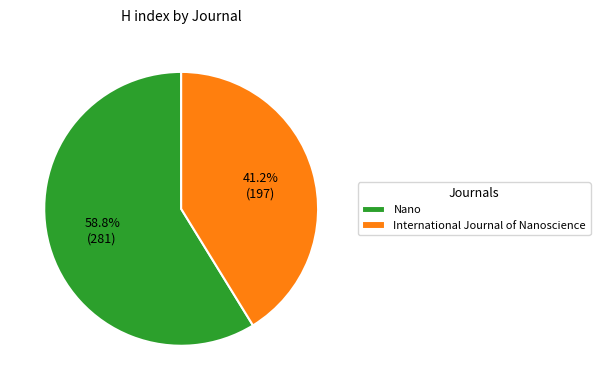

To the nearest percent, what percentage of the pie is International Journal of Nanoscience?

41%